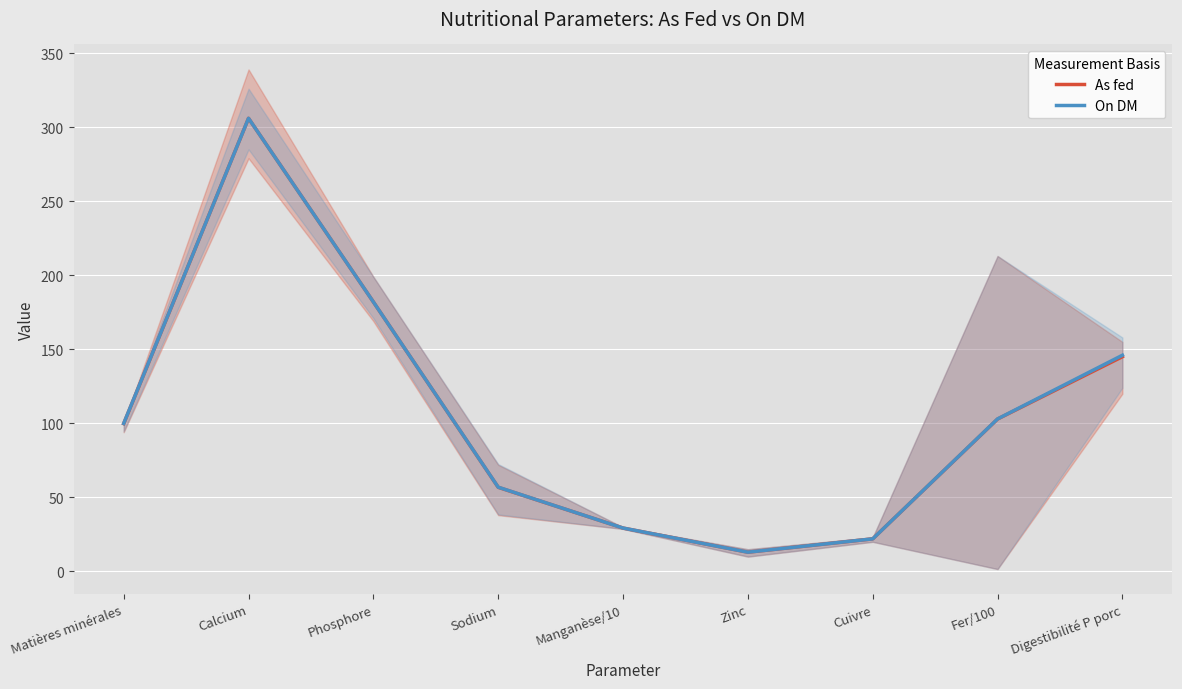

Is it true that On DM equals 47.2 at Matières minérales?

False